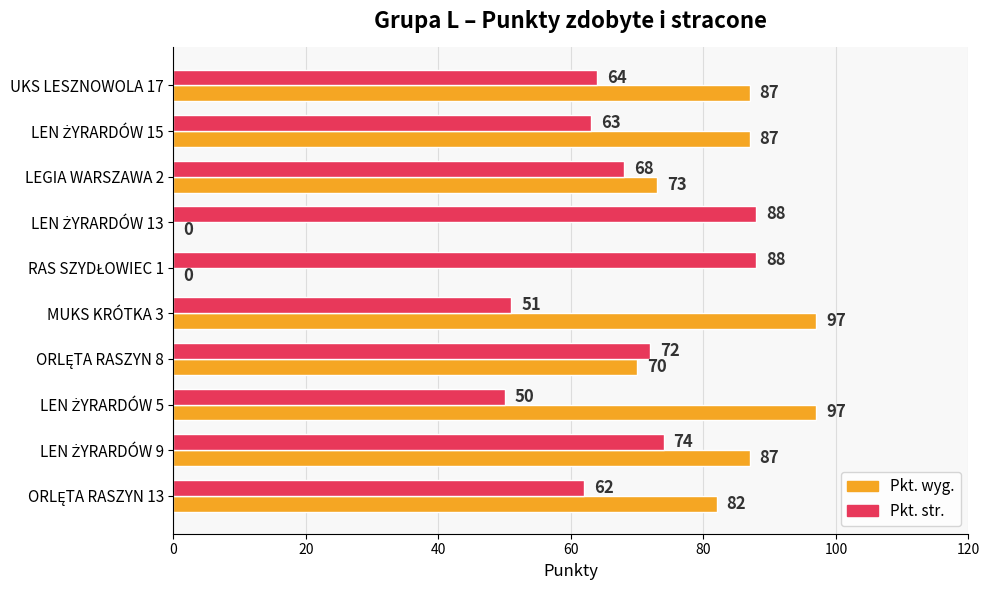

What is the maximum value shown in the chart?

97